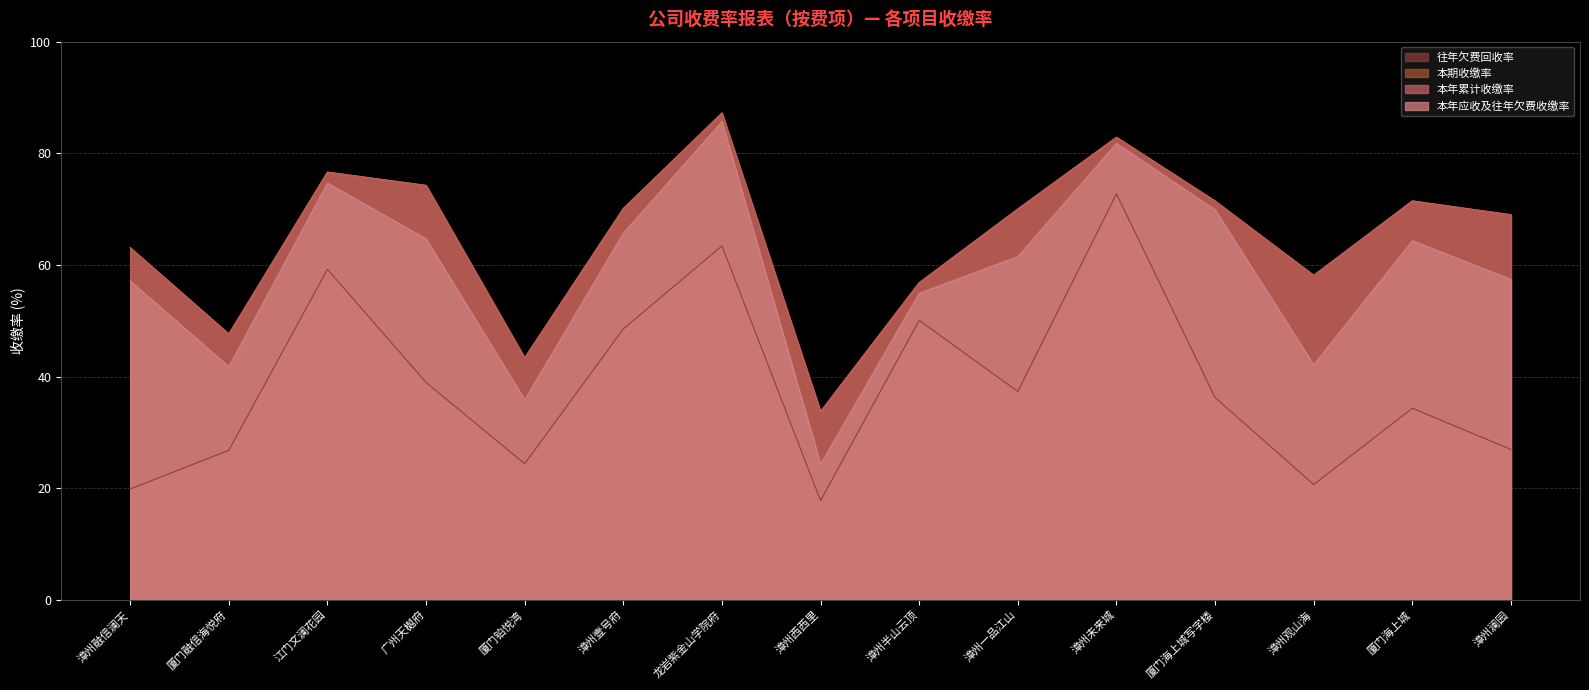

Is it true that 往年欠费回收率 equals 50.1 at 漳州半山云顶?

True